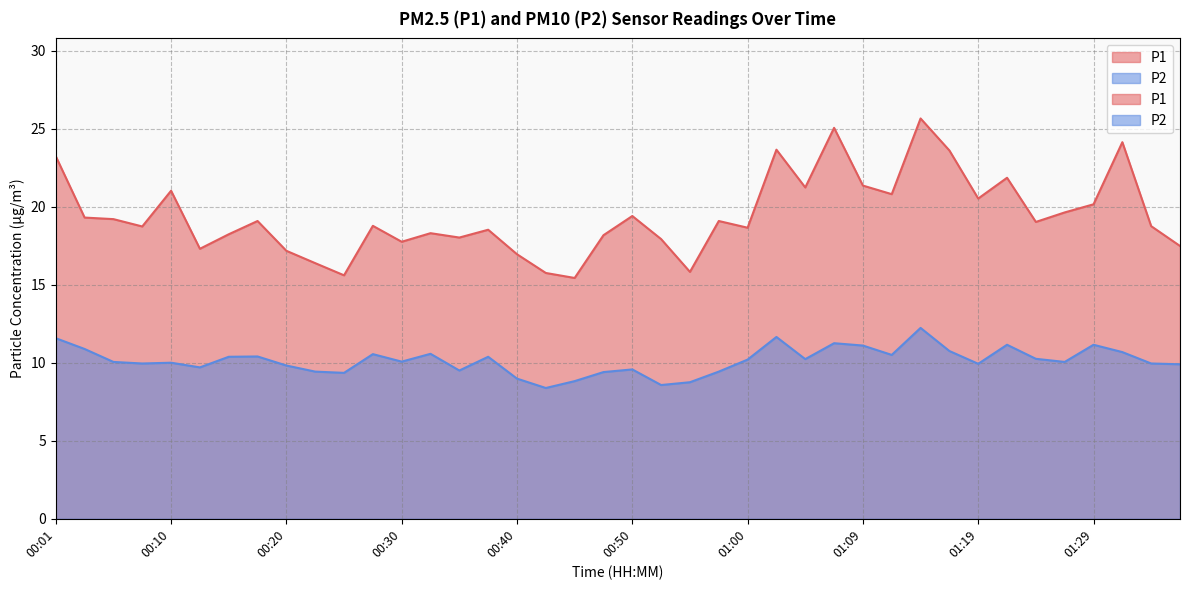

List the series in order of their overall mean, lowest first.

P2, P1